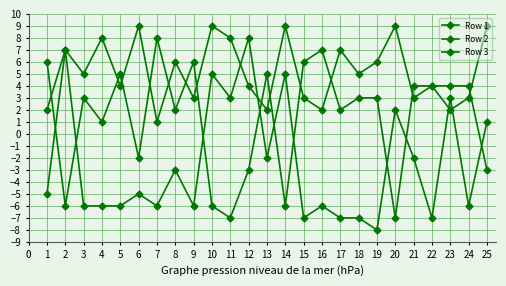

How many times do Row 2 and Row 3 cross each other?

9